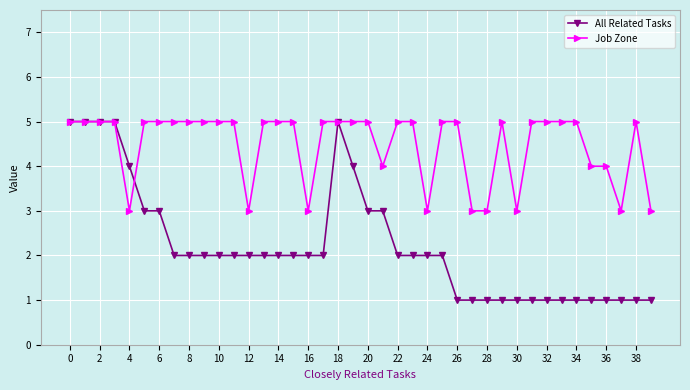

Which series has the largest total across all categories?

Job Zone